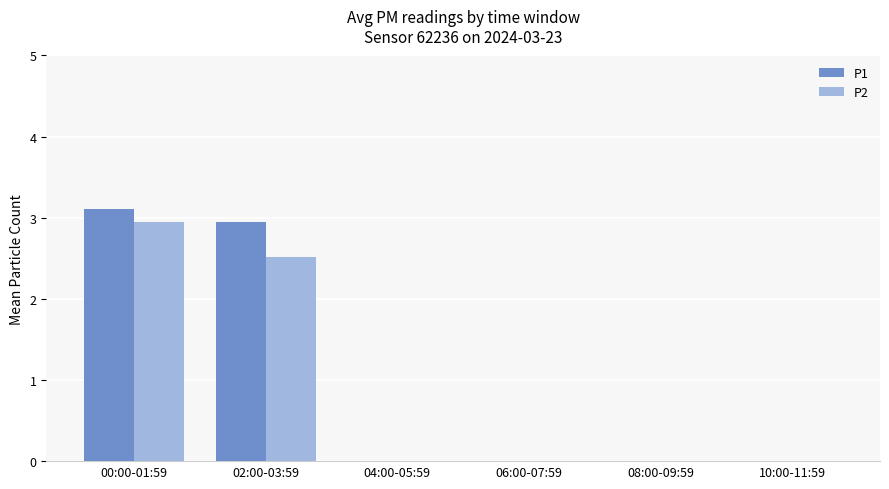

What is the difference between the P1 values at 10:00-11:59 and 00:00-01:59?

3.1